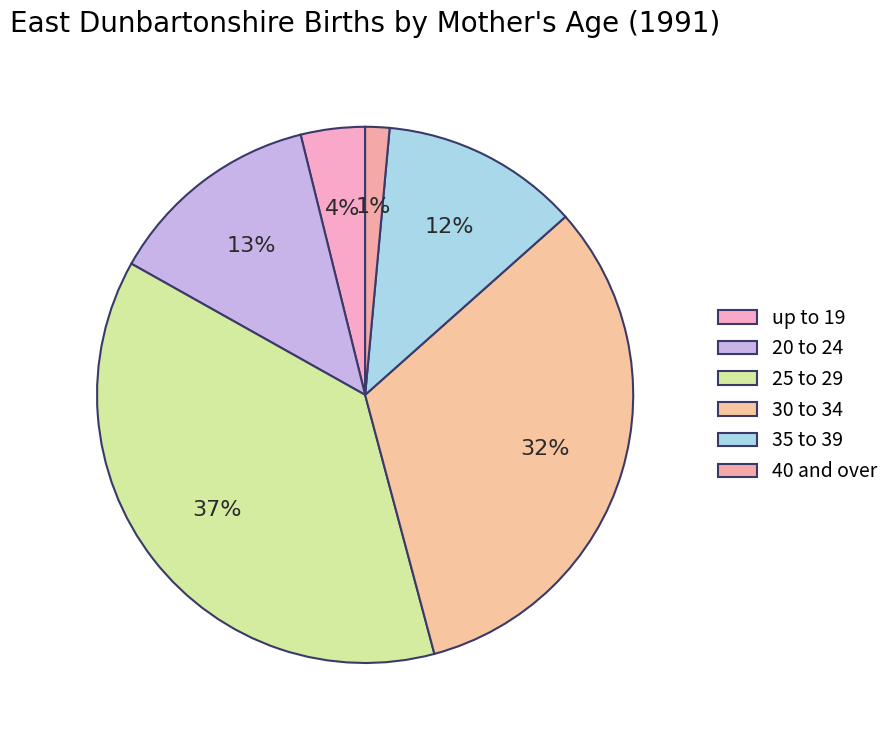

What portion of the pie excludes up to 19?

96.1%